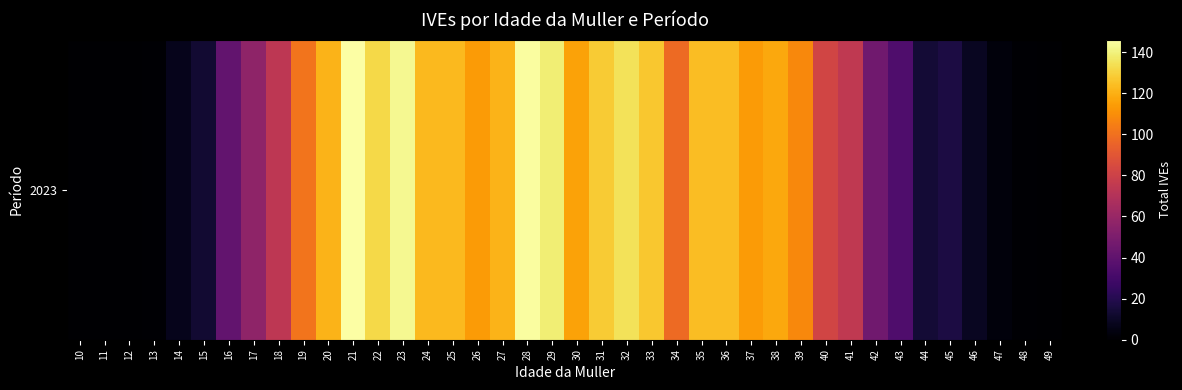

What is the difference between the maximum and minimum values?

146